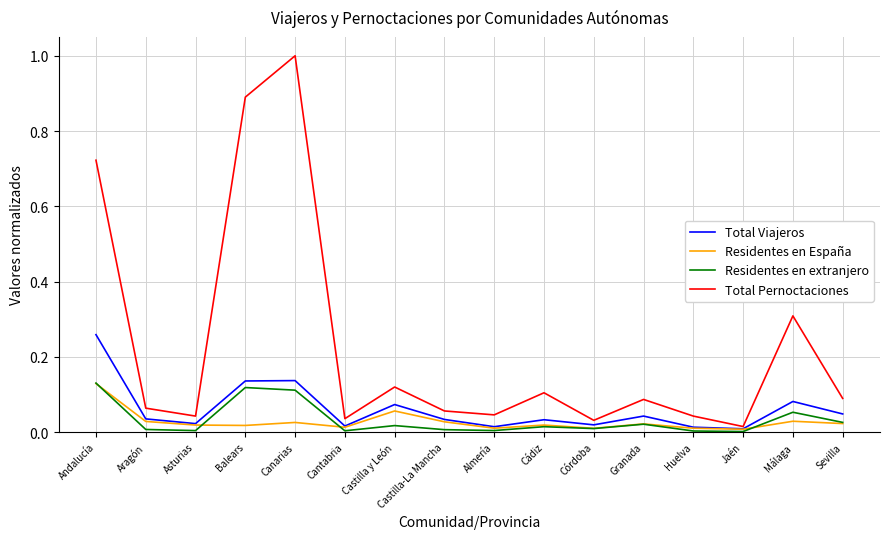

At how many categories does at least one series exceed 0?

16